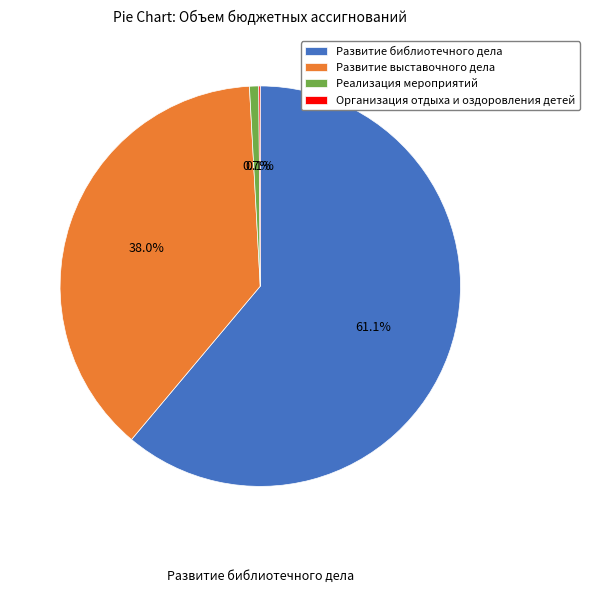

What percentage do Реализация мероприятий and Развитие библиотечного дела together represent?

61.9%